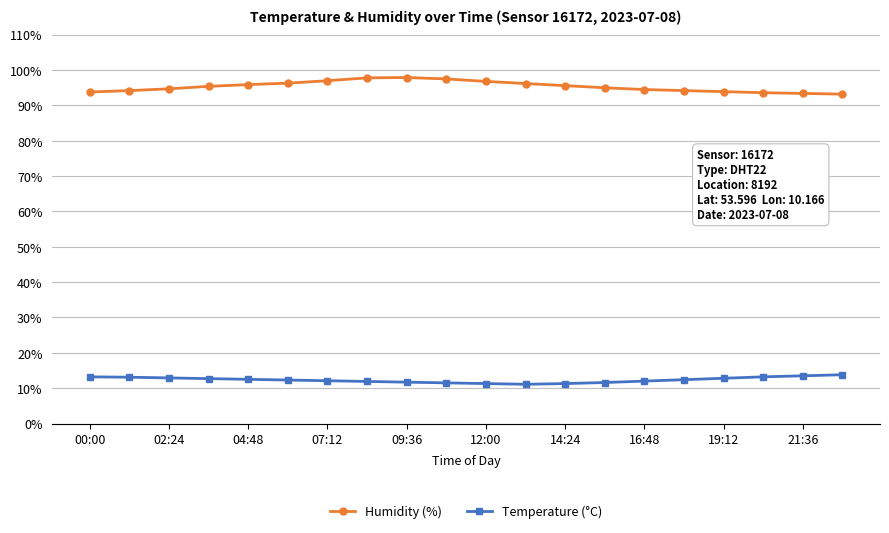

What is the sum of all Humidity (%) values?

1906.9